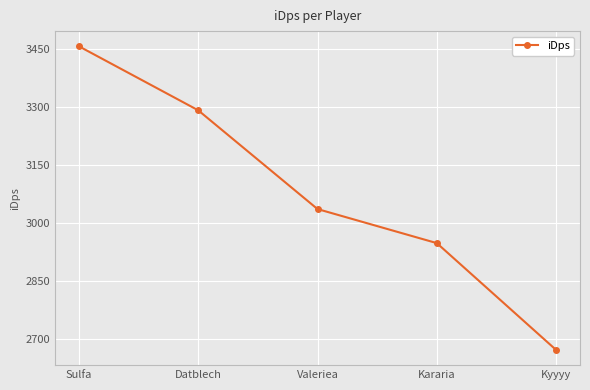

List the labels in order of value, largest first.

Sulfa, Datblech, Valeriea, Kararia, Kyyyy